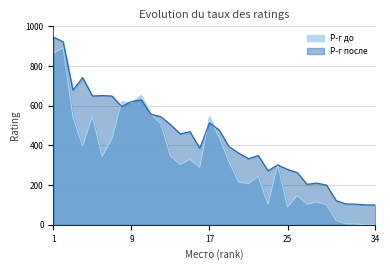

What is the difference between the highest and lowest values at 12?

35